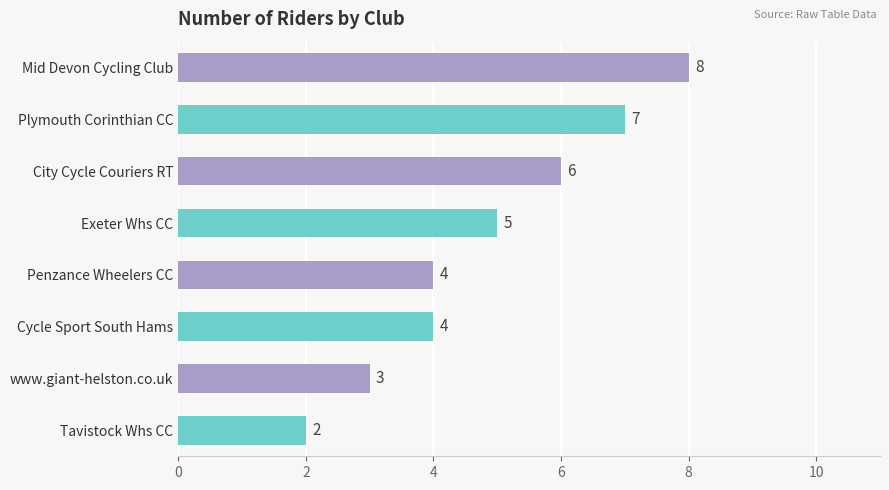

How many categories are shown in the chart?

8